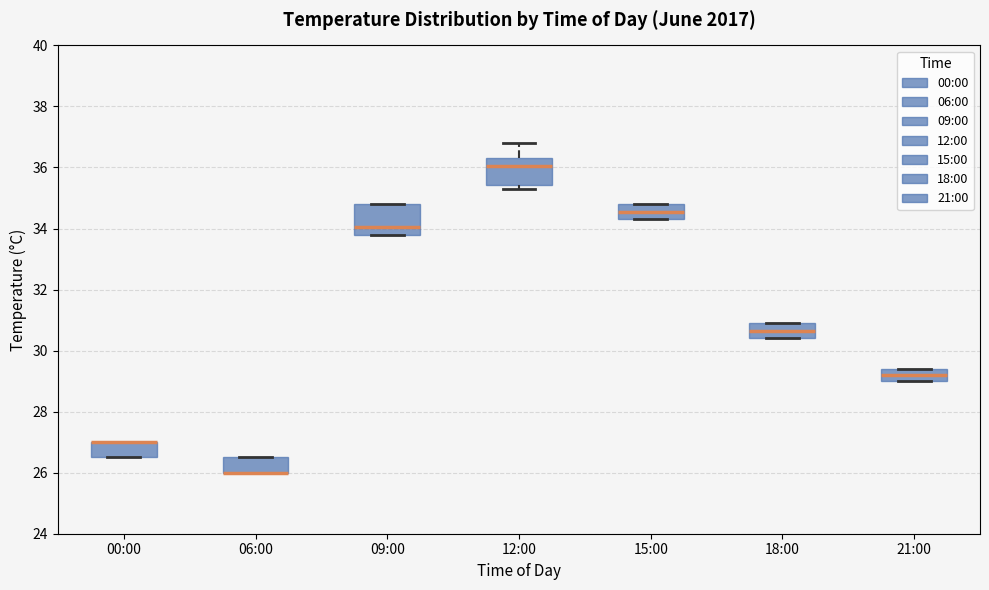

Where does the median line of the box for 09:00 sit on the y-axis? The values are not printed on the chart, so give them approximately, as read against the axis.

34.0